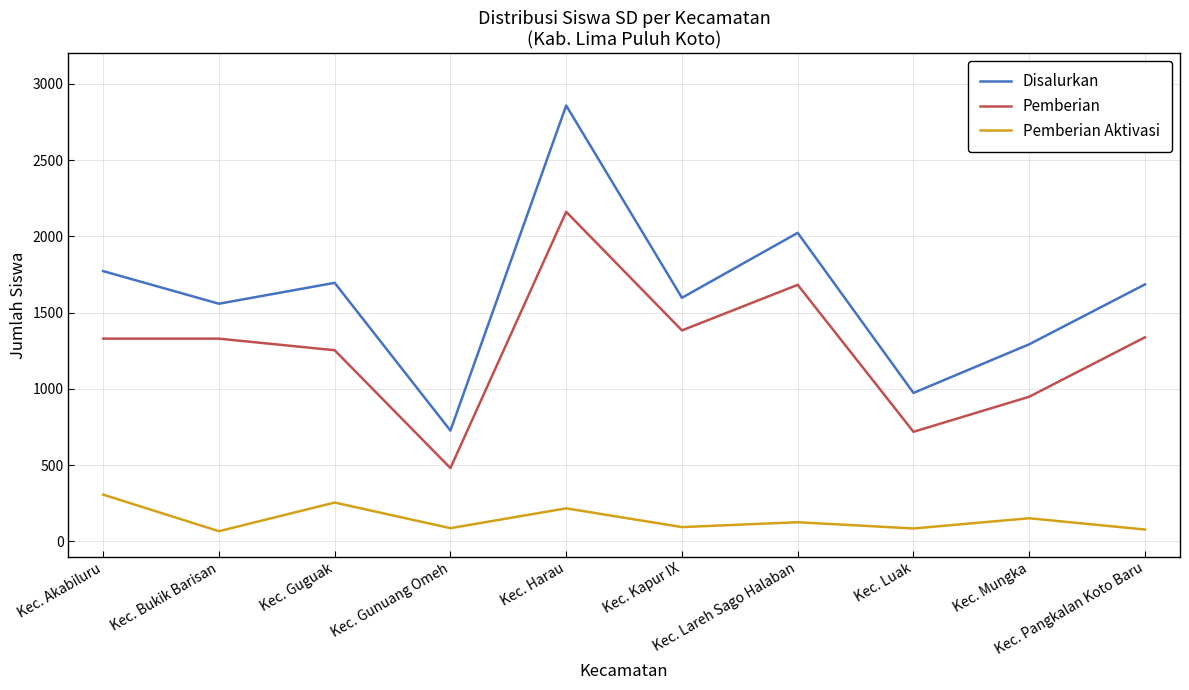

What is the sum of all Pemberian values?

12621